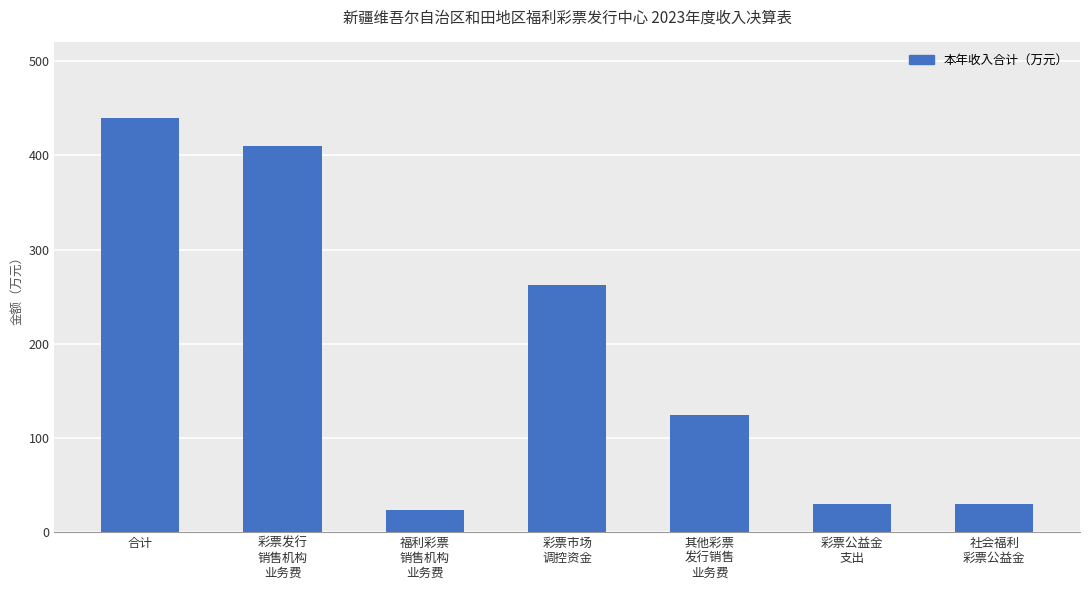

What is the ratio of the value at 彩票公益金
支出 to the value at 合计?

0.1